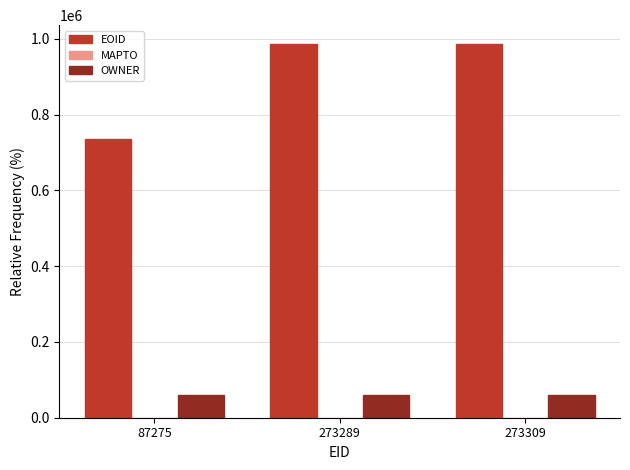

Rank the series by their maximum value, from highest to lowest.

EOID, OWNER